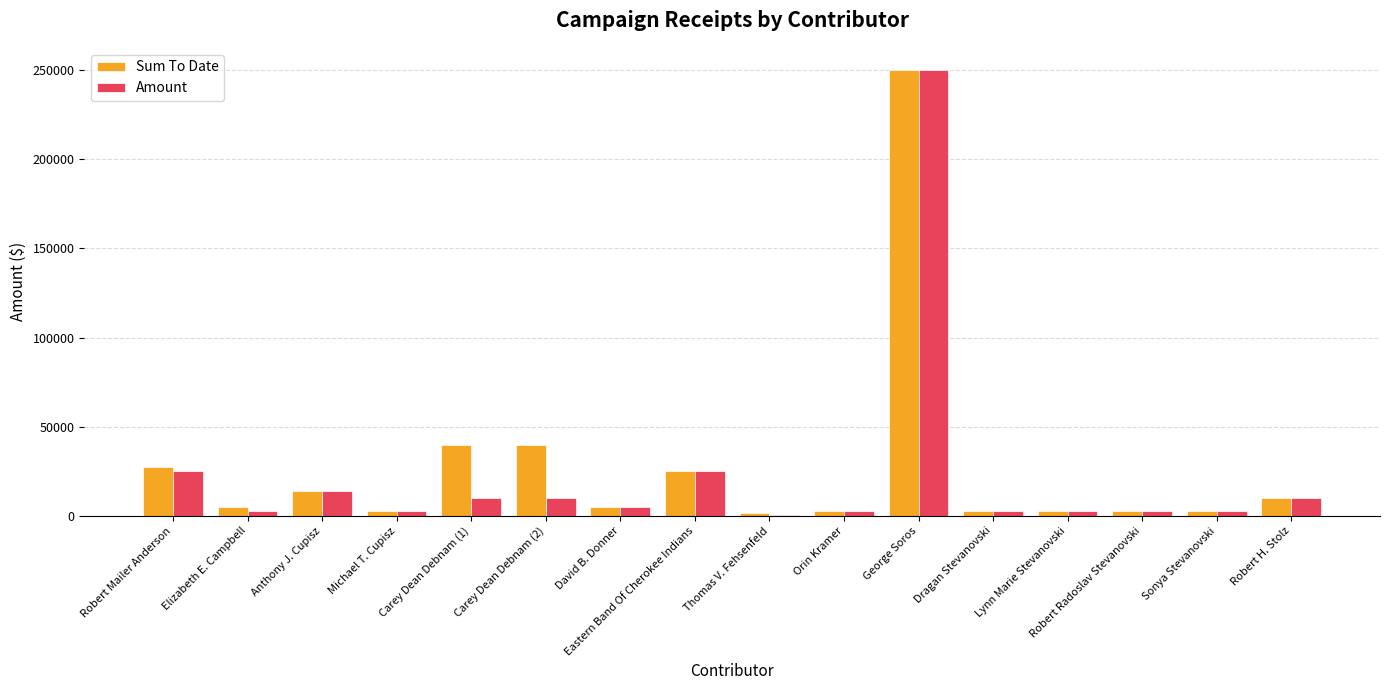

What is the maximum value for Amount?

250000